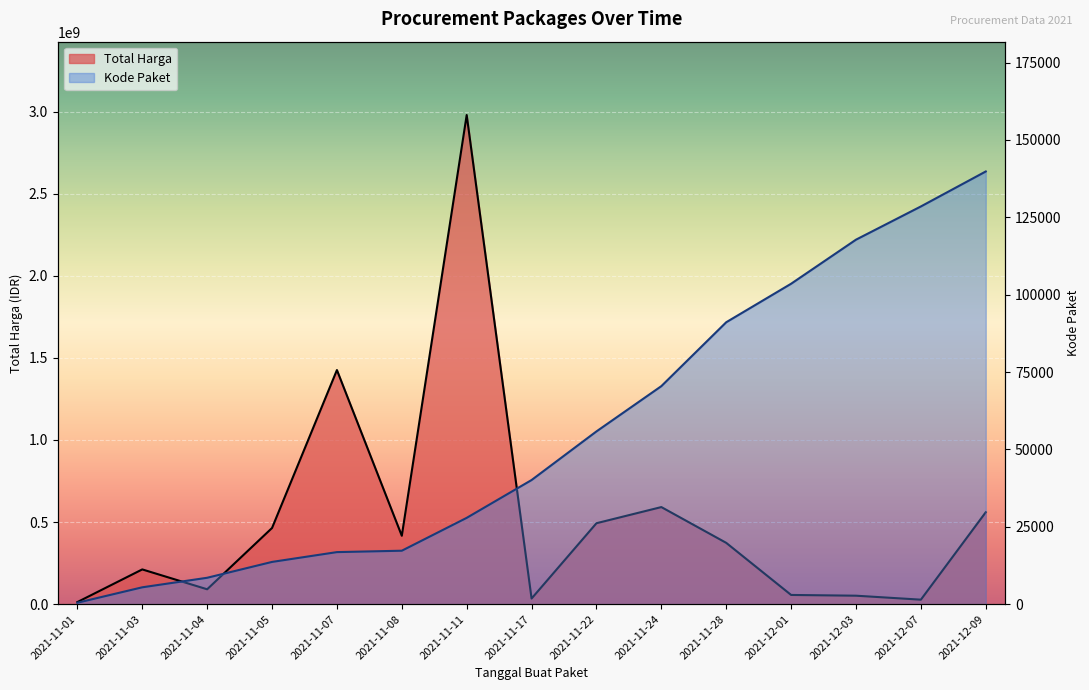

What is the value of the Kode Paket point at the 10th from the left?

70453